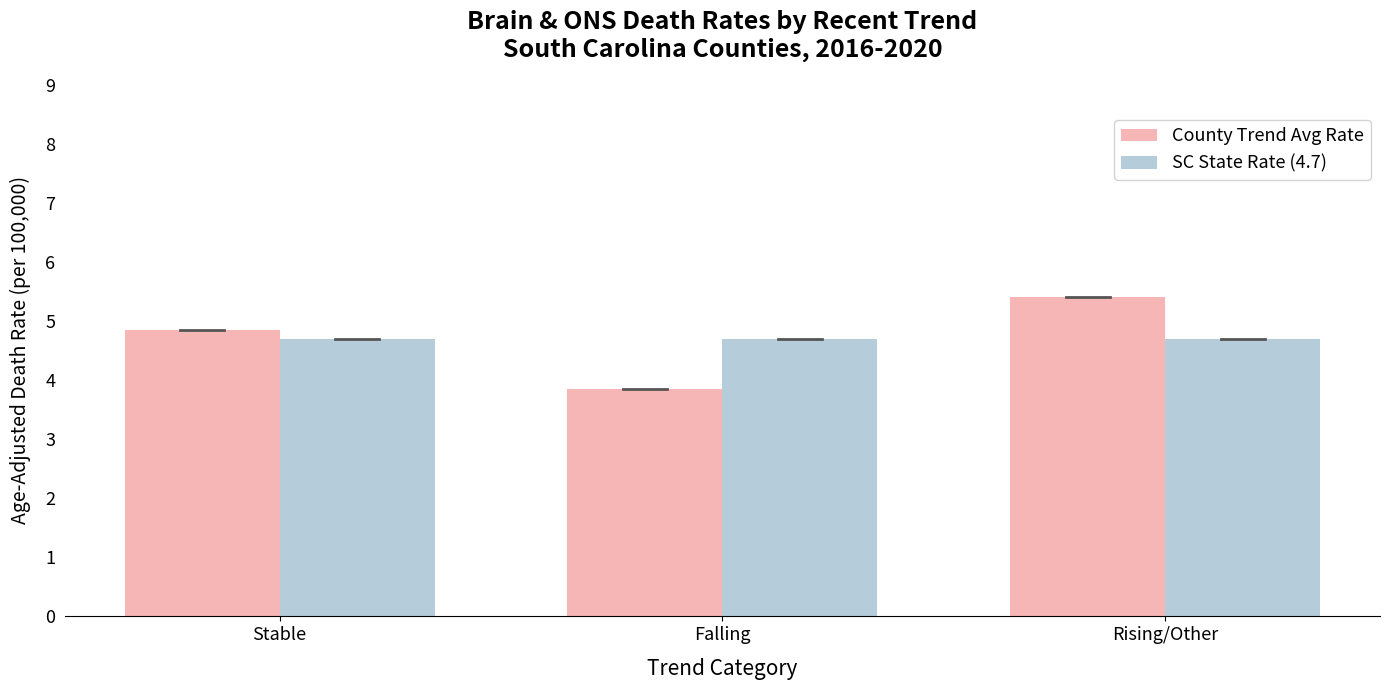

What is the total value across all series at Rising/Other?

10.1